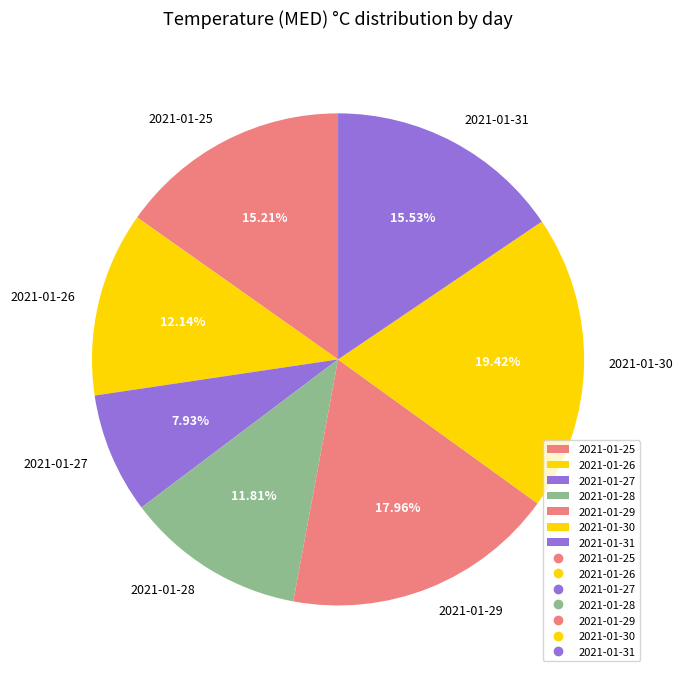

How many segments does this pie chart have?

7